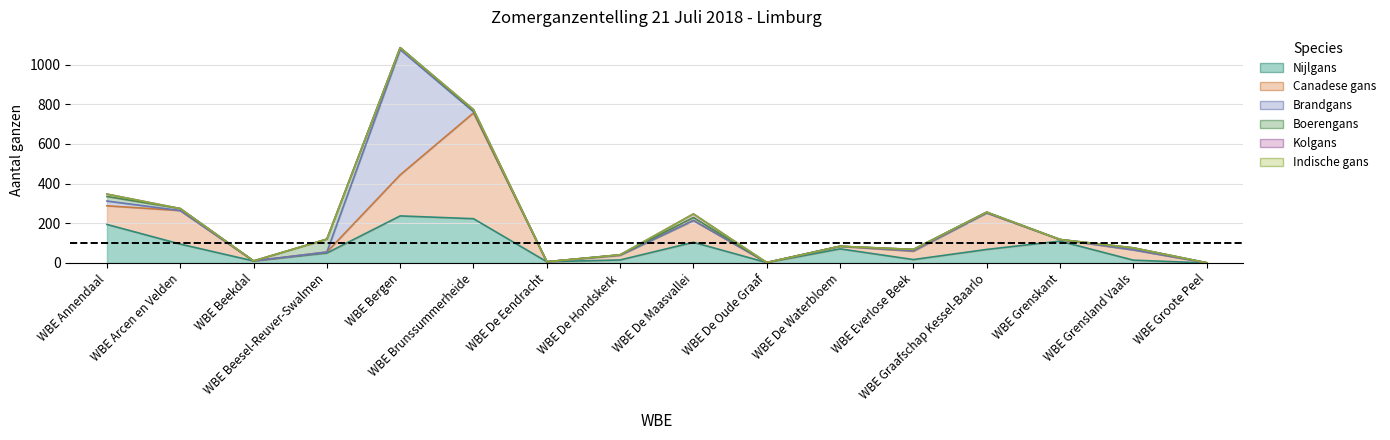

Reading left to right, what are all the values shown in this chart?

Nijlgans: 194	95	10	50	237	223	6	15	104	2	71	17	68	110	14	0
Canadese gans: 94	169	0	5	207	533	0	24	110	0	13	42	184	8	52	1
Brandgans: 24	0	0	0	631	6	0	0	0	0	0	2	0	0	0	0
Boerengans: 23	10	0	65	10	5	0	2	15	0	0	7	4	0	10	0
Kolgans: 12	0	0	0	0	6	0	0	18	0	0	0	0	0	0	0
Indische gans: 0	0	0	0	0	0	0	0	0	0	0	0	0	0	0	0